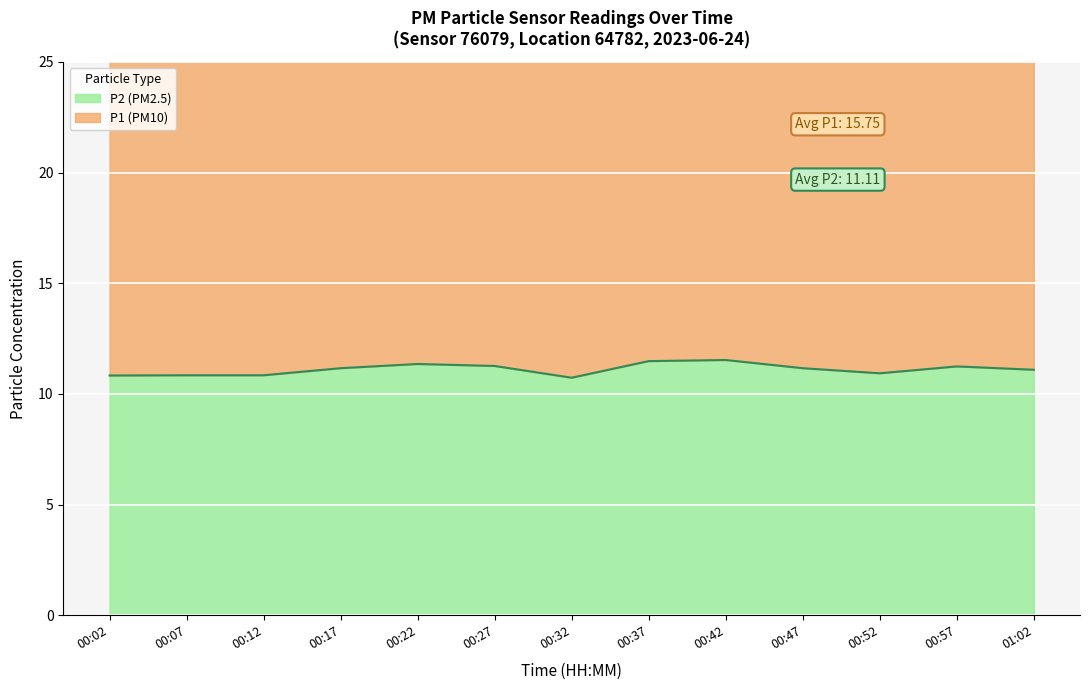

How many interior local valleys does the P2 (PM2.5) series have?

2